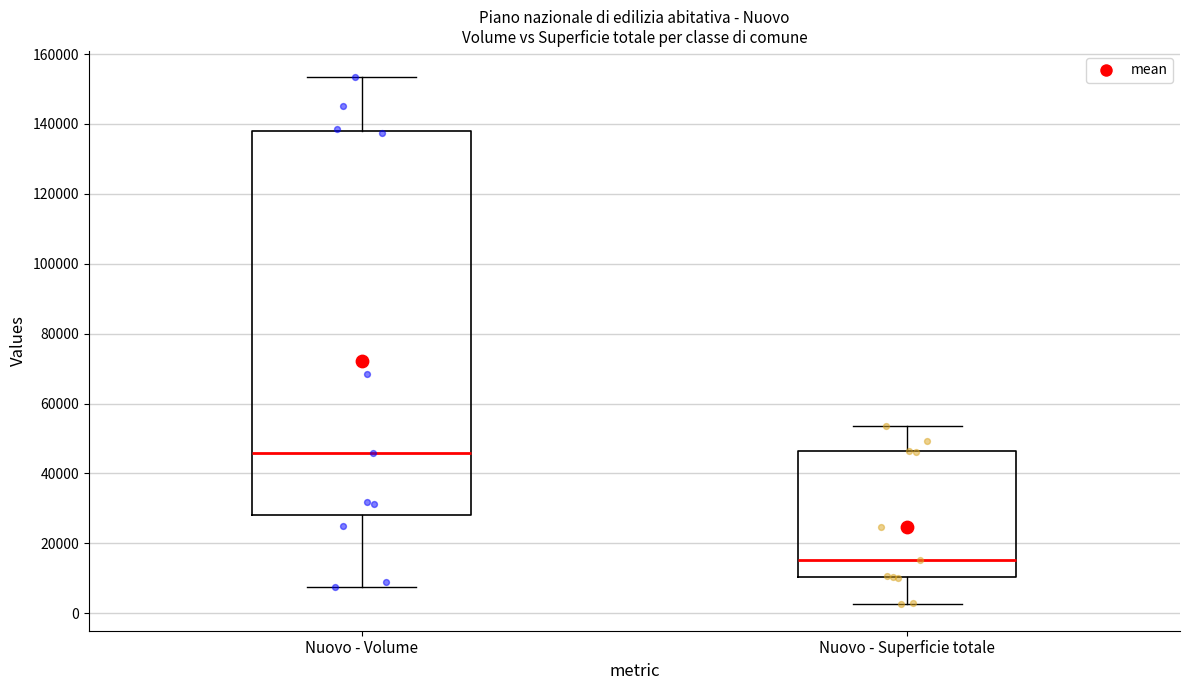

Which box is the tallest, from its lower edge to its upper edge?

Nuovo - Volume